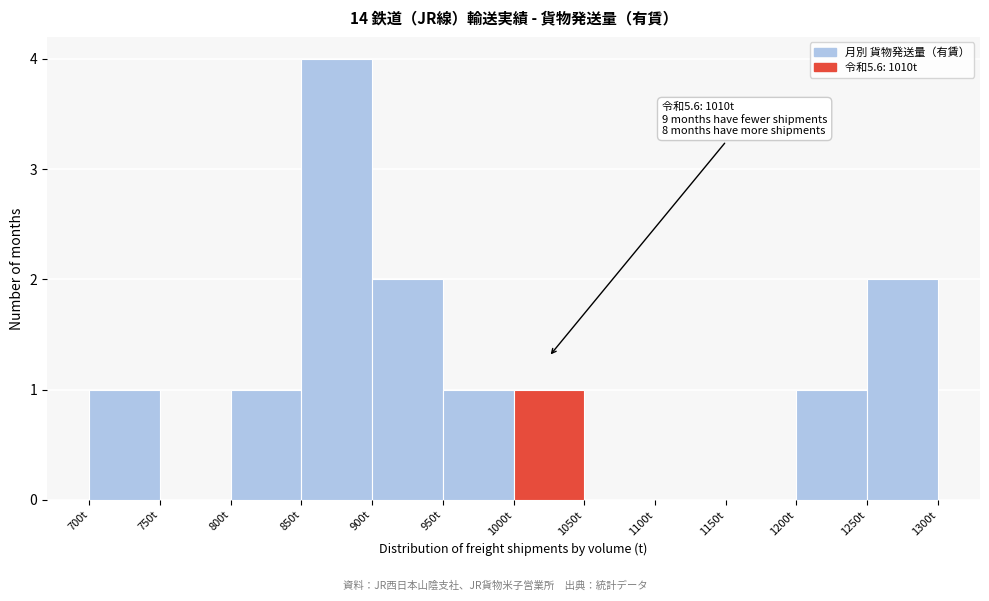

Which range on the x-axis has the tallest bar?

850 to 900